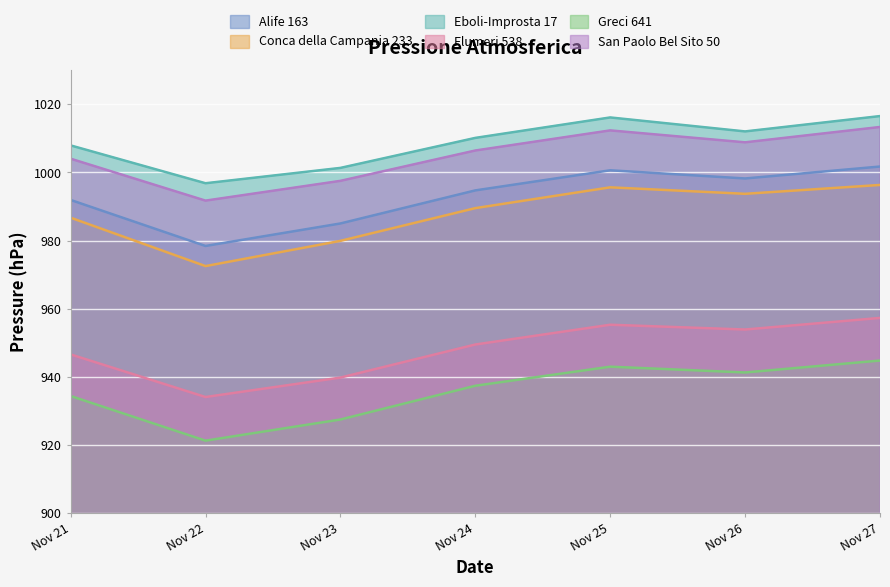

What is the difference between the Alife 163 values at Nov 24 and Nov 25?

5.9